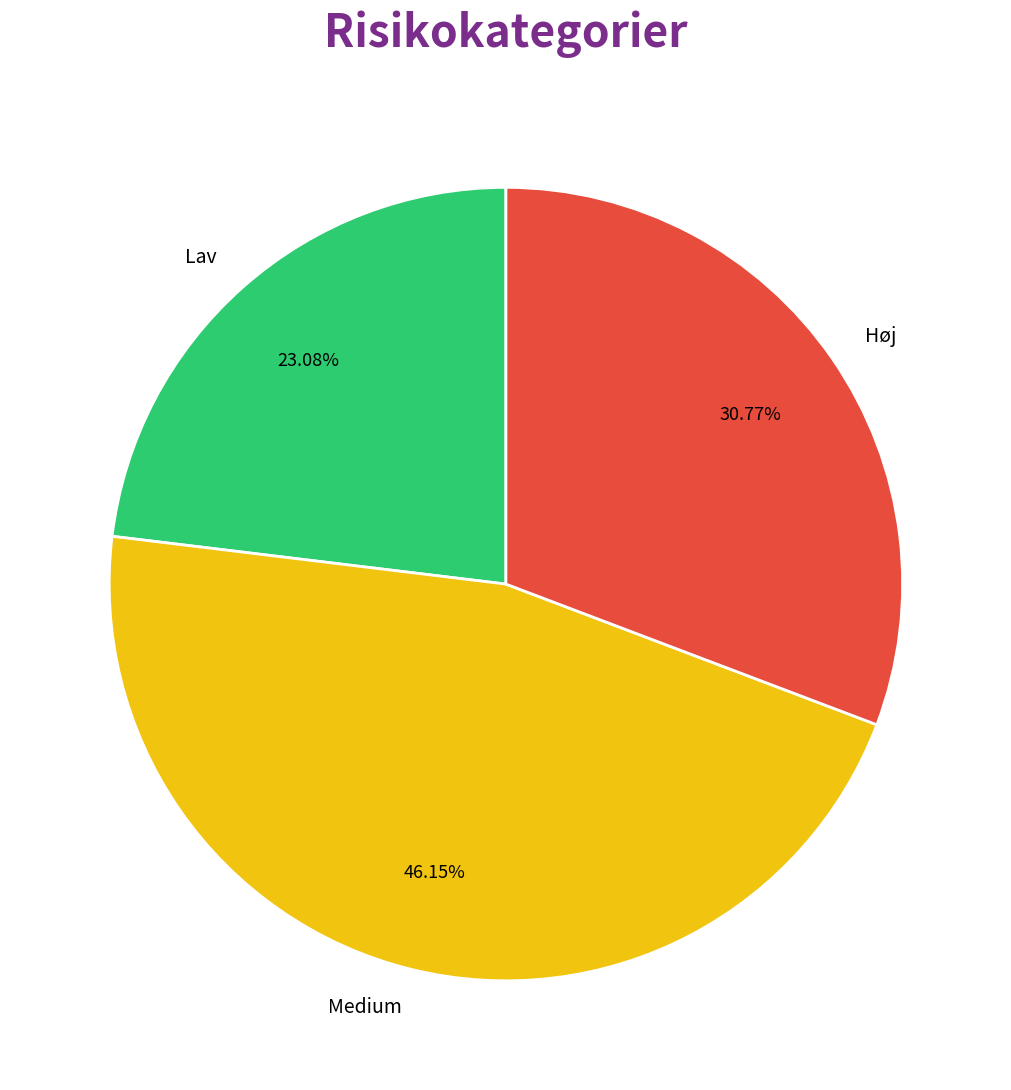

Between Medium and Høj, which is larger?

Medium